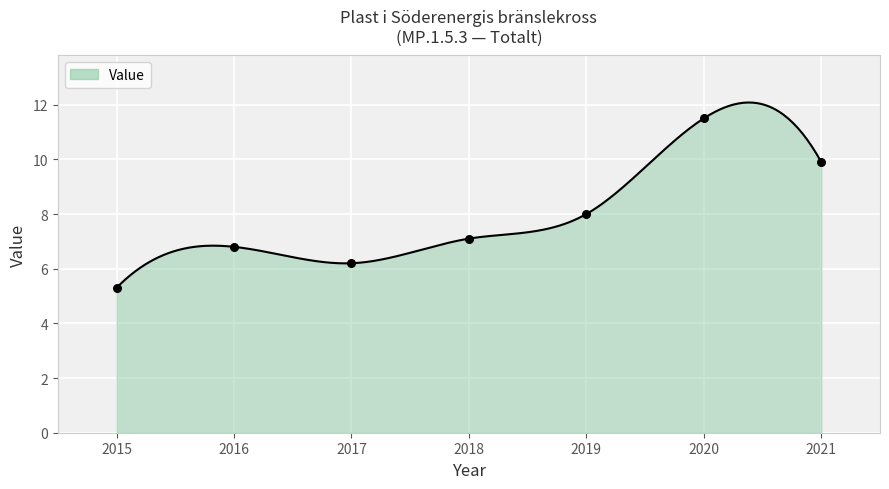

What is the change in value from 2017 to 2020?

+5.3